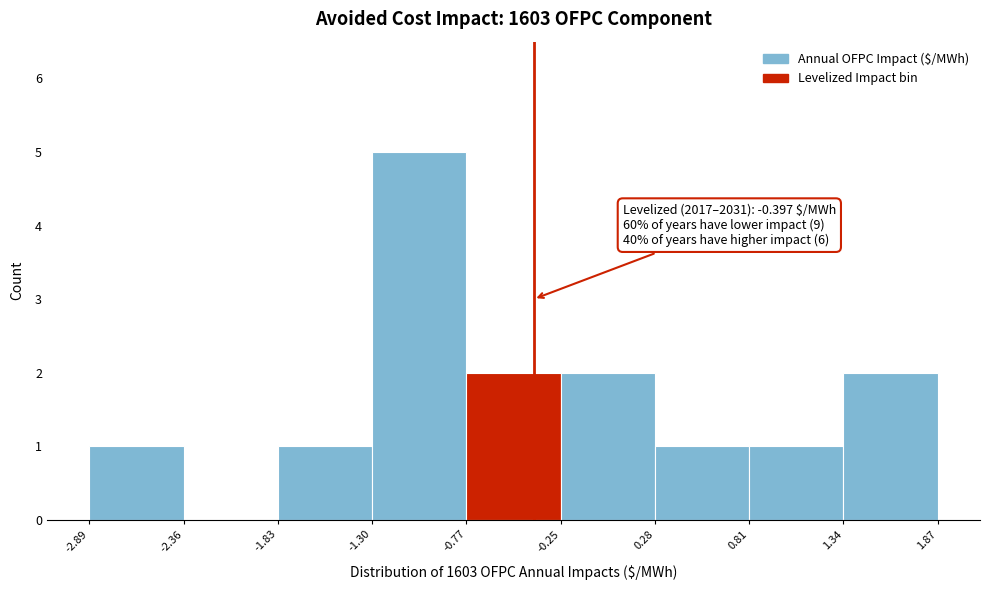

Over which range of the x-axis is the bar tallest?

-1.30 to -0.77